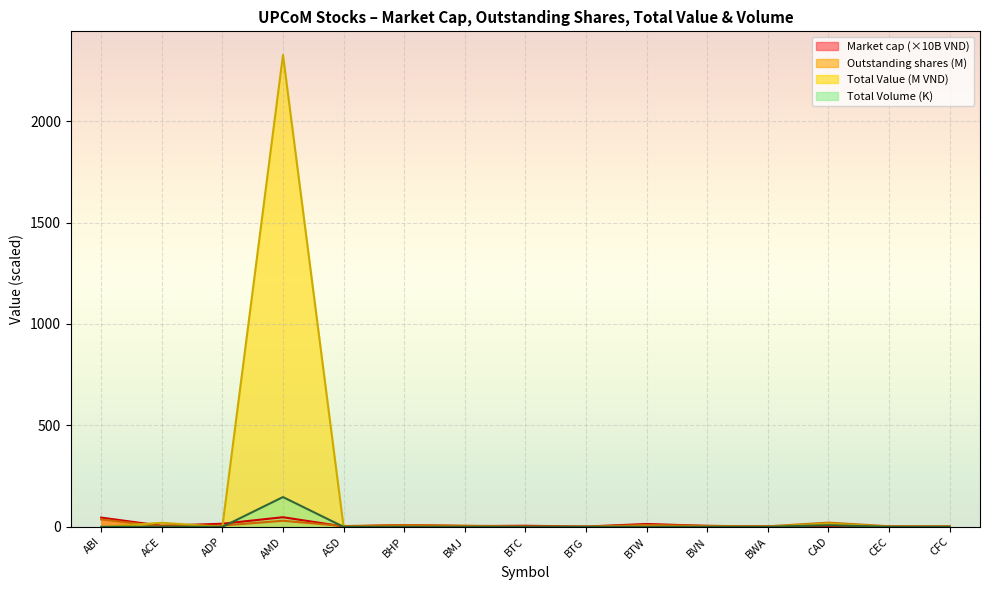

True or false: Outstanding shares has a value of 9.4 at BTW.

True